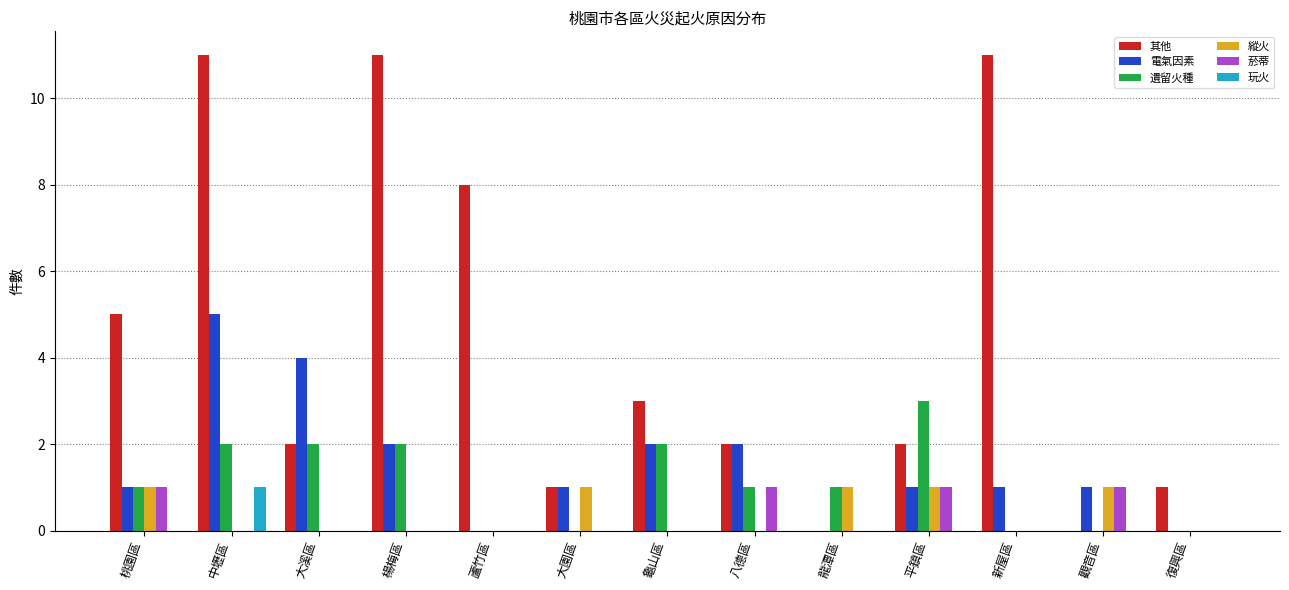

Which series has the largest total across all categories?

其他